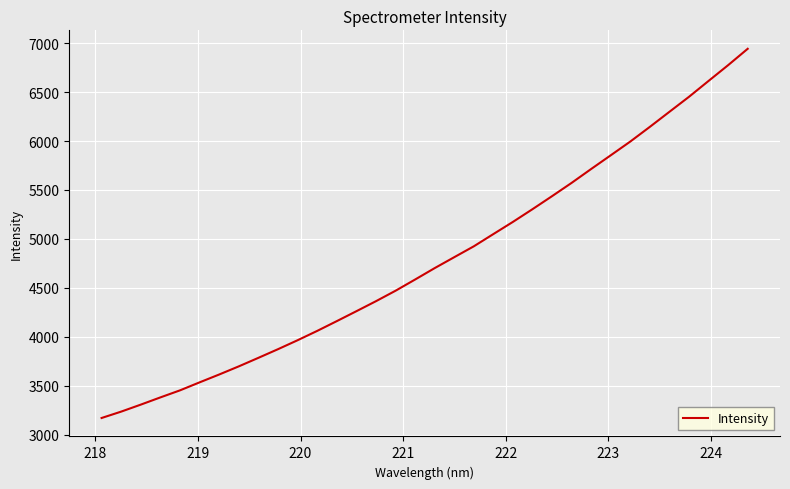

What is the difference between the maximum and minimum values?

3772.0